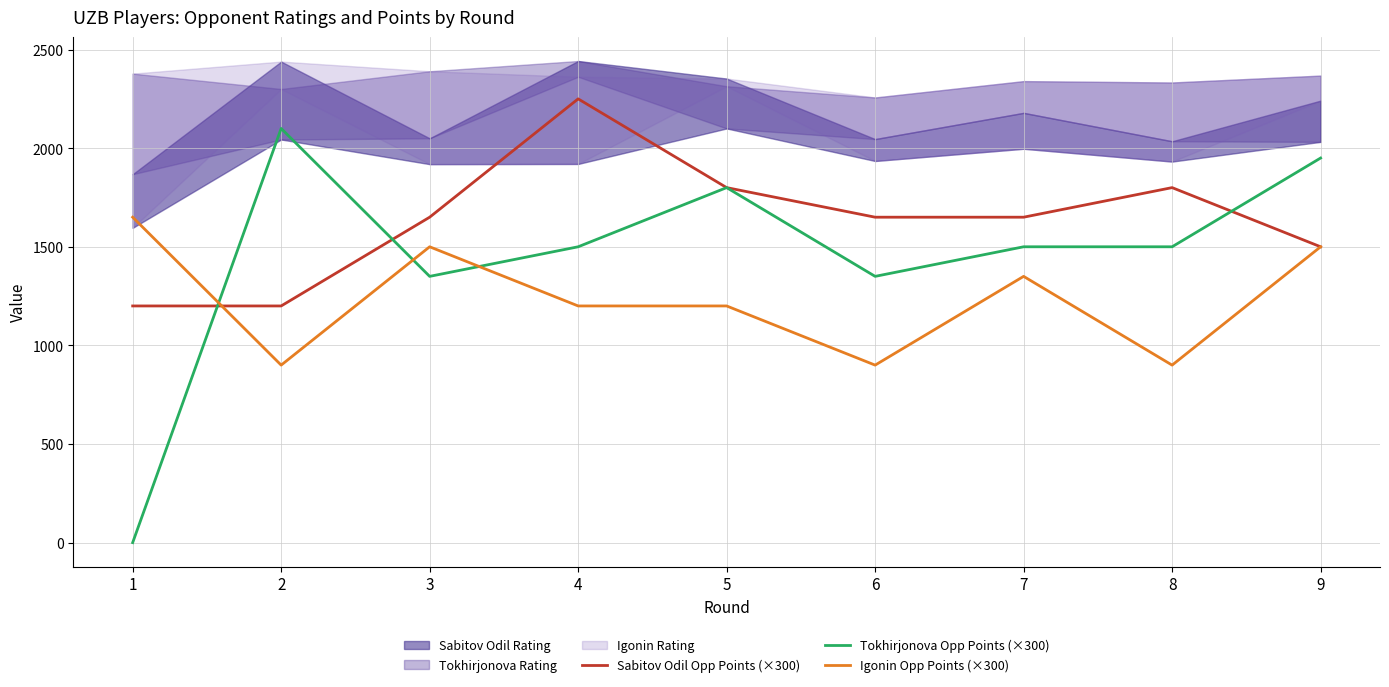

List the series in order of their overall mean, highest first.

Sabitov Odil Opp Points (×300), Tokhirjonova Opp Points (×300), Igonin Opp Points (×300)